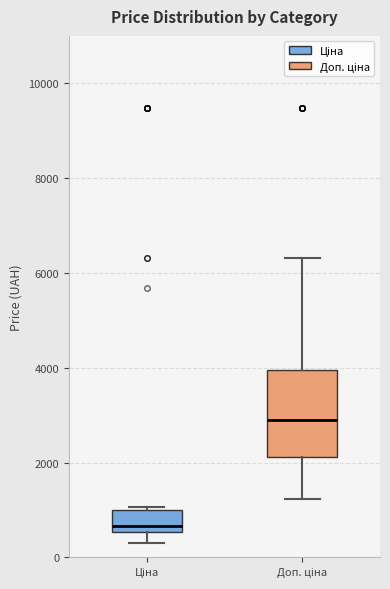

Which box's median line is the highest?

Доп. ціна